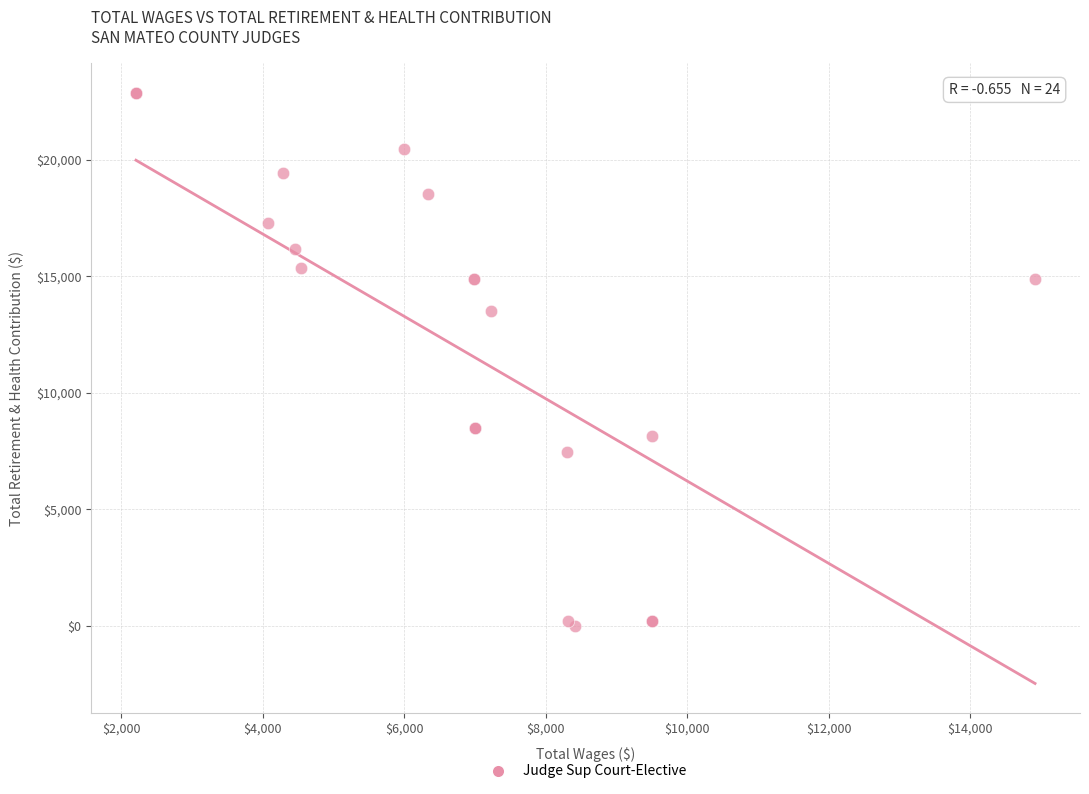

What Y value in the scatter plot is closest to 11443?

13528